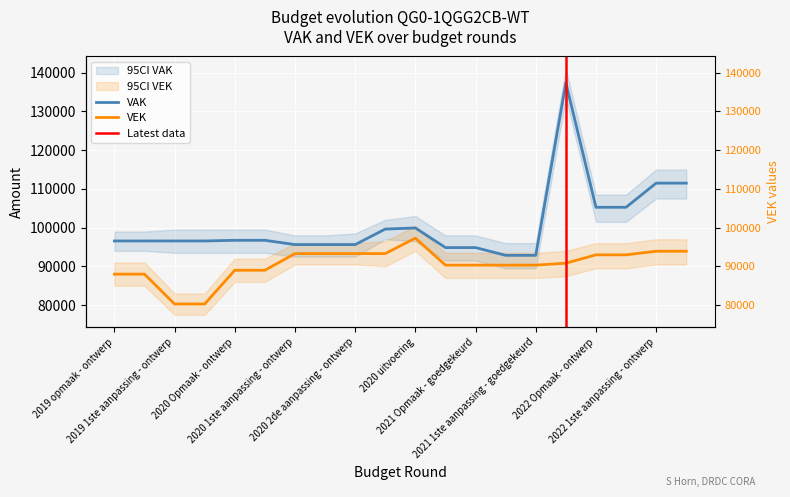

What is the difference between the VAK values at 2022 Opmaak - ontwerp and 2020 2de aanpassing - ontwerp?

9626